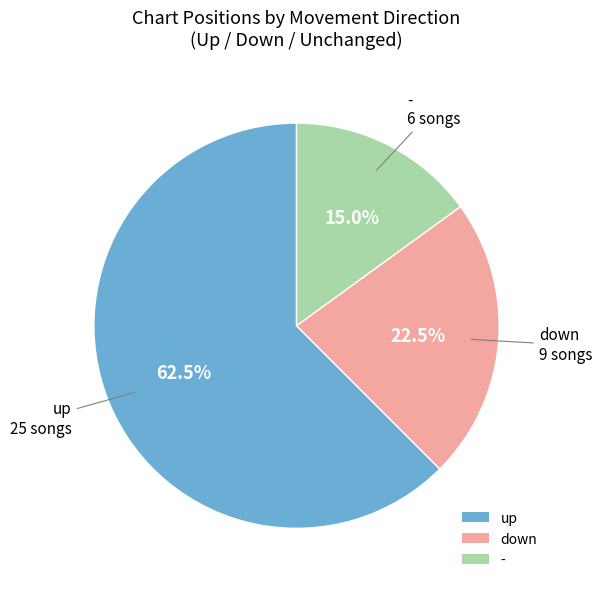

To the nearest percent, what is the average slice percentage?

33%